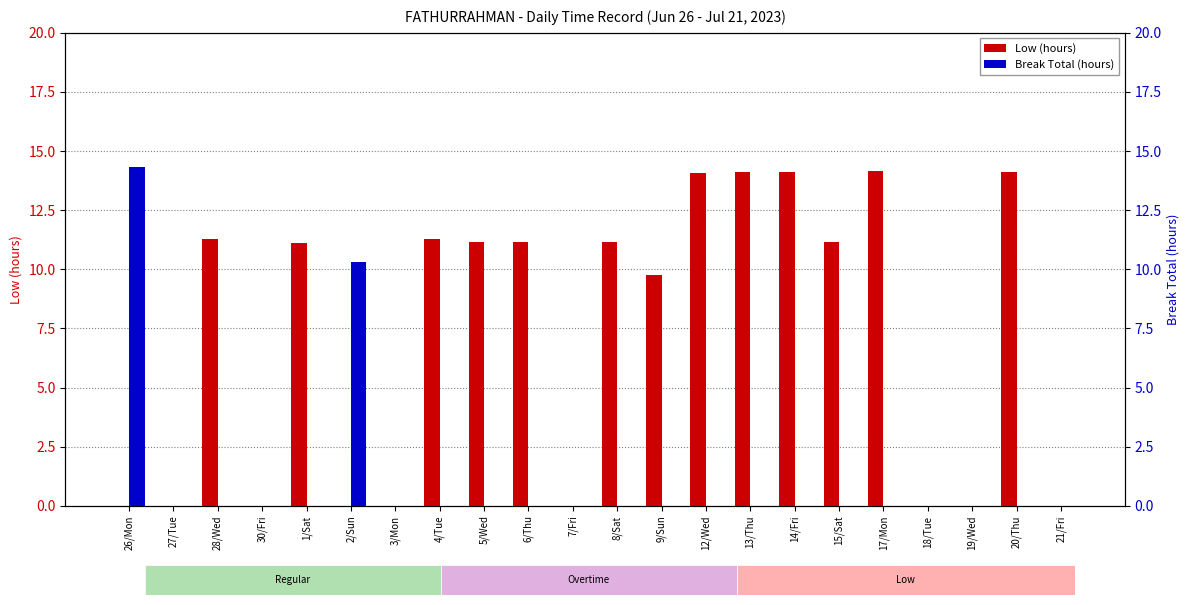

What is the average value of the Low (hours) series?

7.2